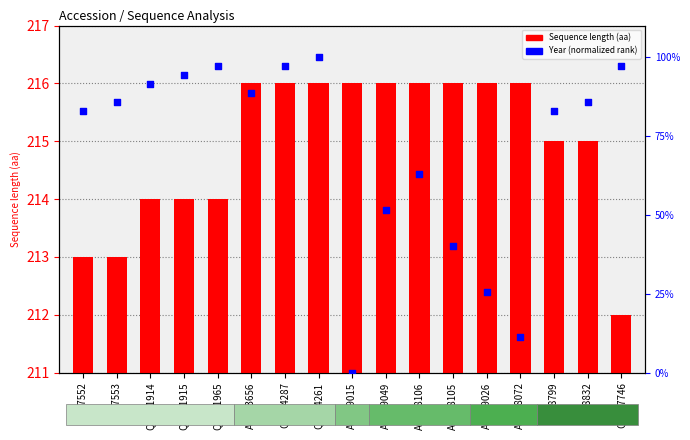

What are all the series names shown in the legend?

Sequence length (aa), Year (normalized rank)